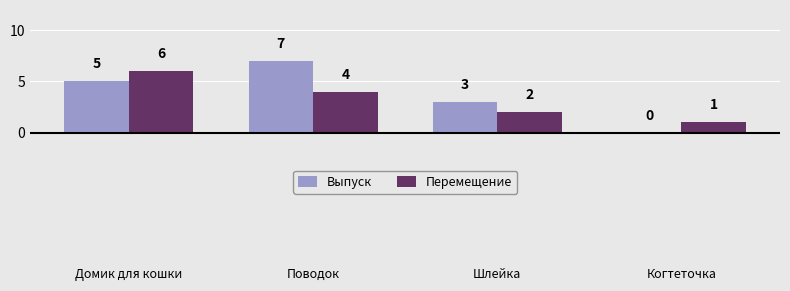

Count the number of data series in this chart.

2